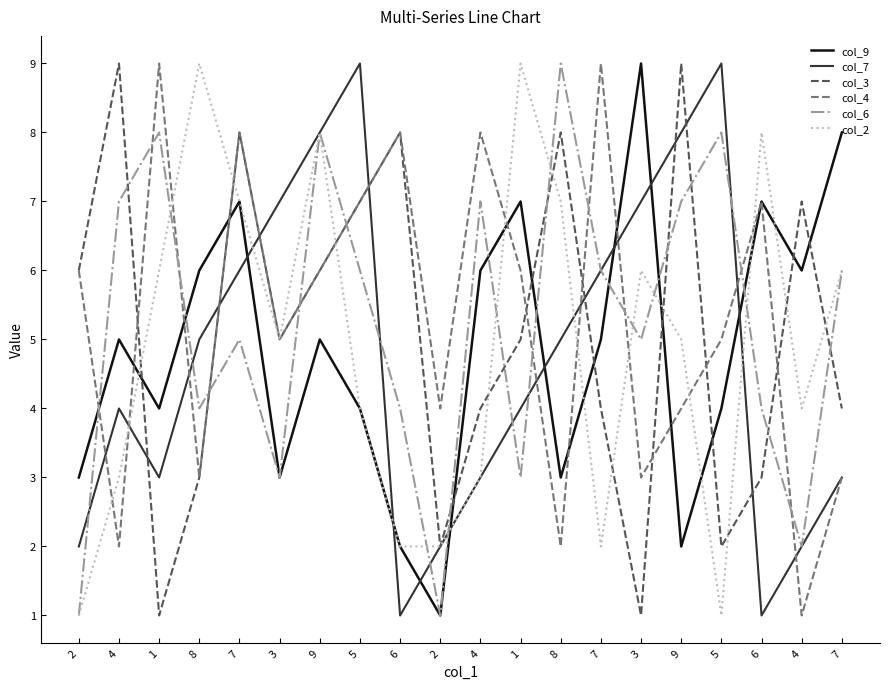

At which category does the chart reach its minimum across all series?

2